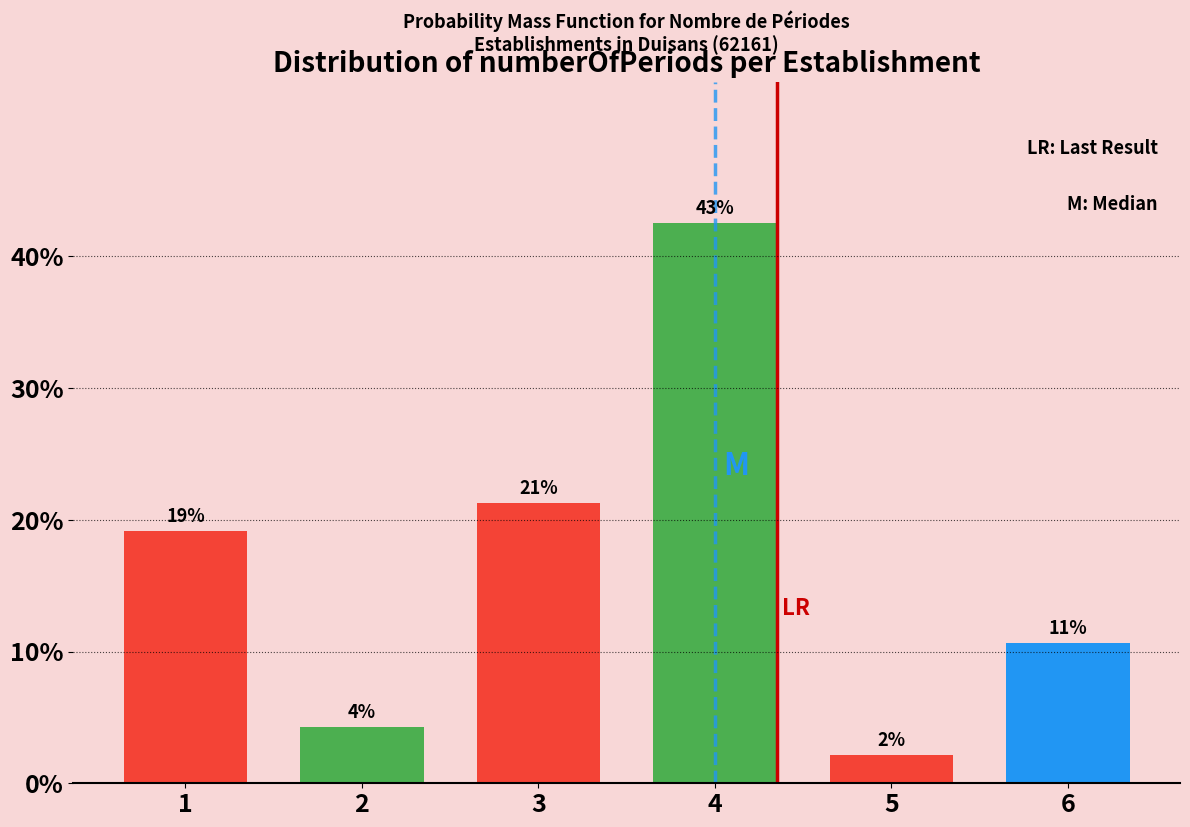

Does the chart contain any negative values?

No